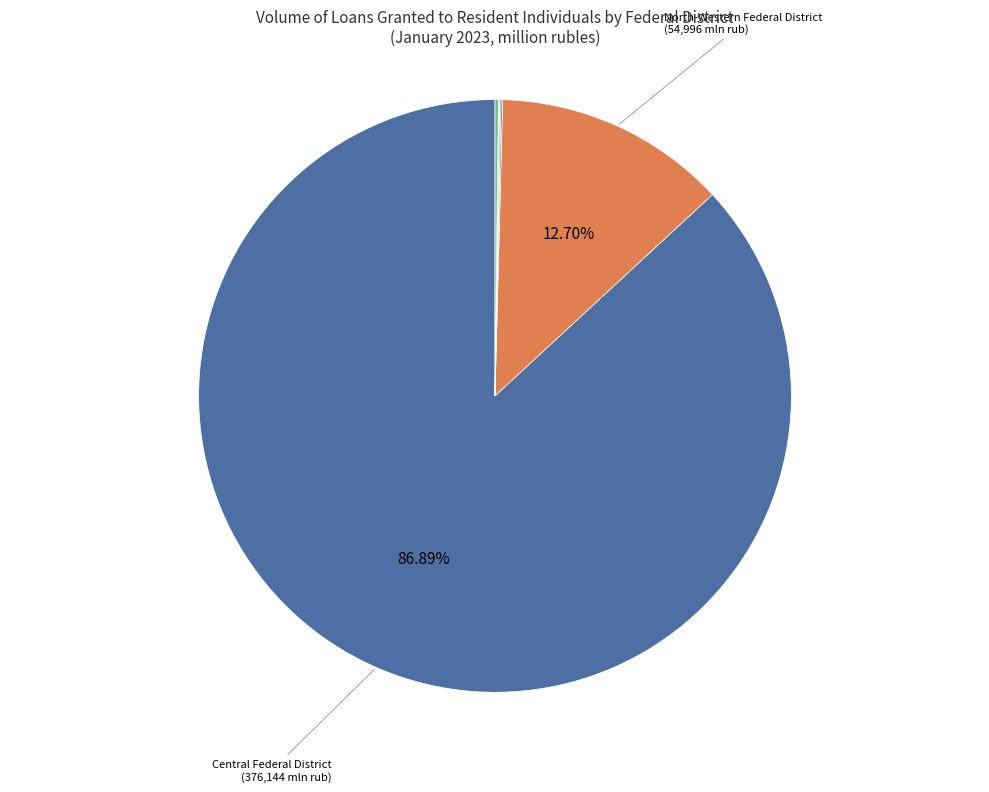

Is there a majority slice in this chart?

Yes